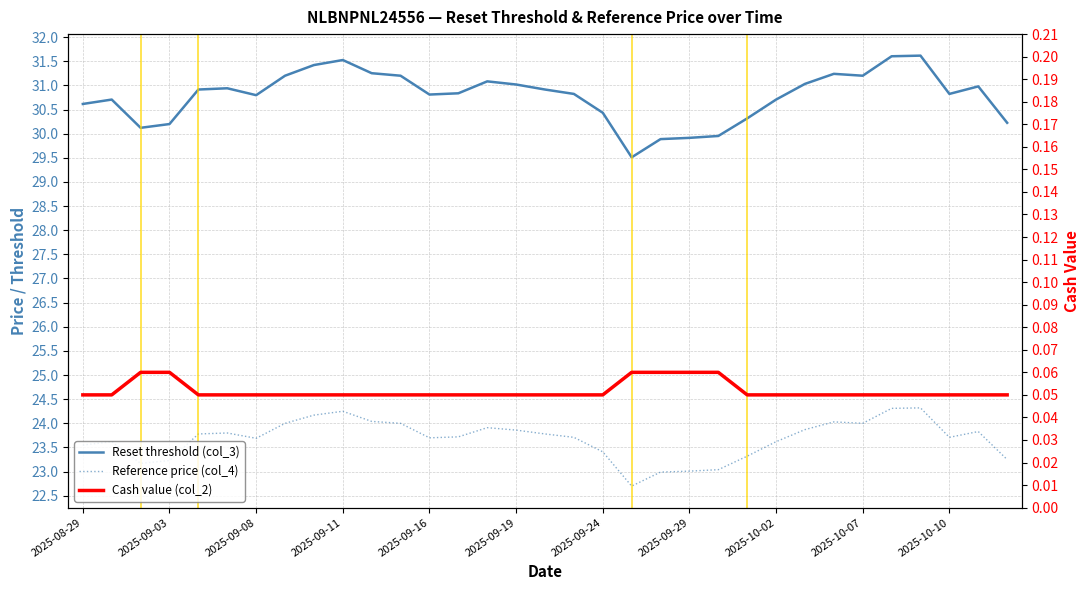

Which series has the largest total across all categories?

Reset threshold (col_3)